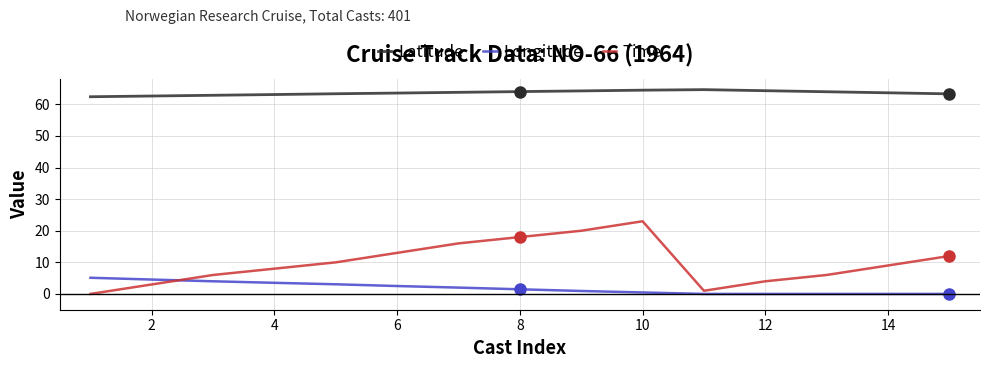

Which series has the widest spread of values?

Time